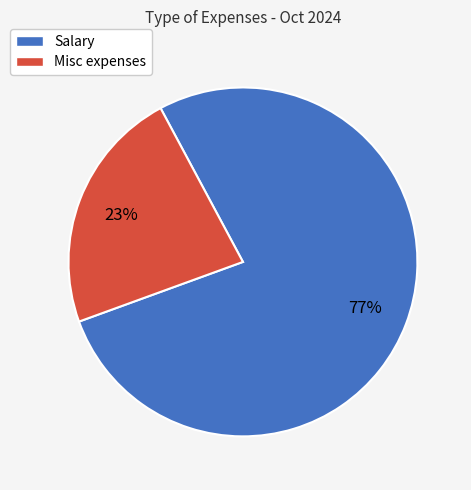

Is it true that Salary is 77% of the pie?

True